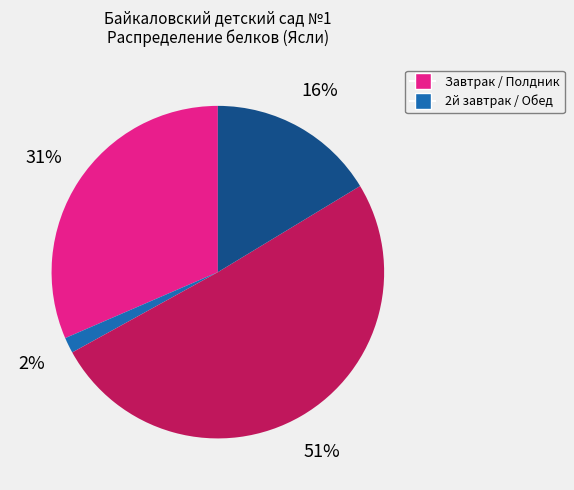

To the nearest percent, what is the difference between the largest and smallest slice percentages?

49%